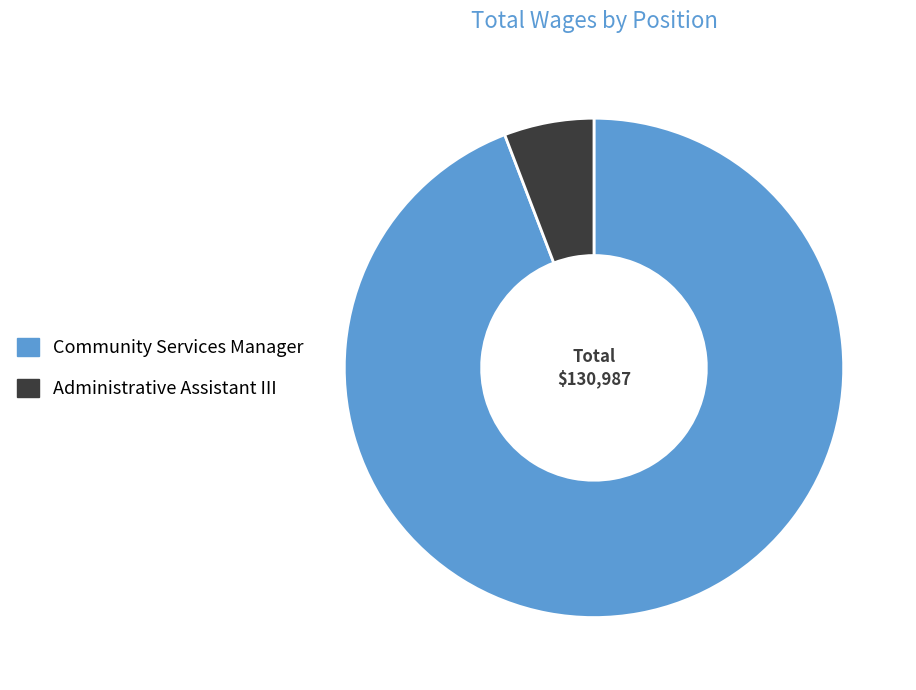

Do Community Services Manager and Administrative Assistant III together represent more than half of the pie?

Yes